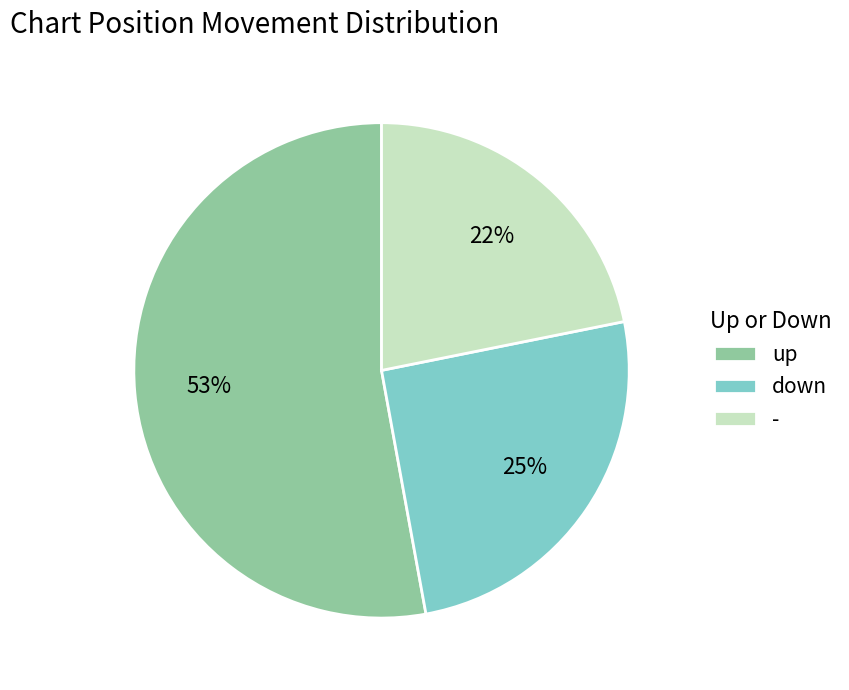

What percentage is the - slice, to the nearest percent?

22%